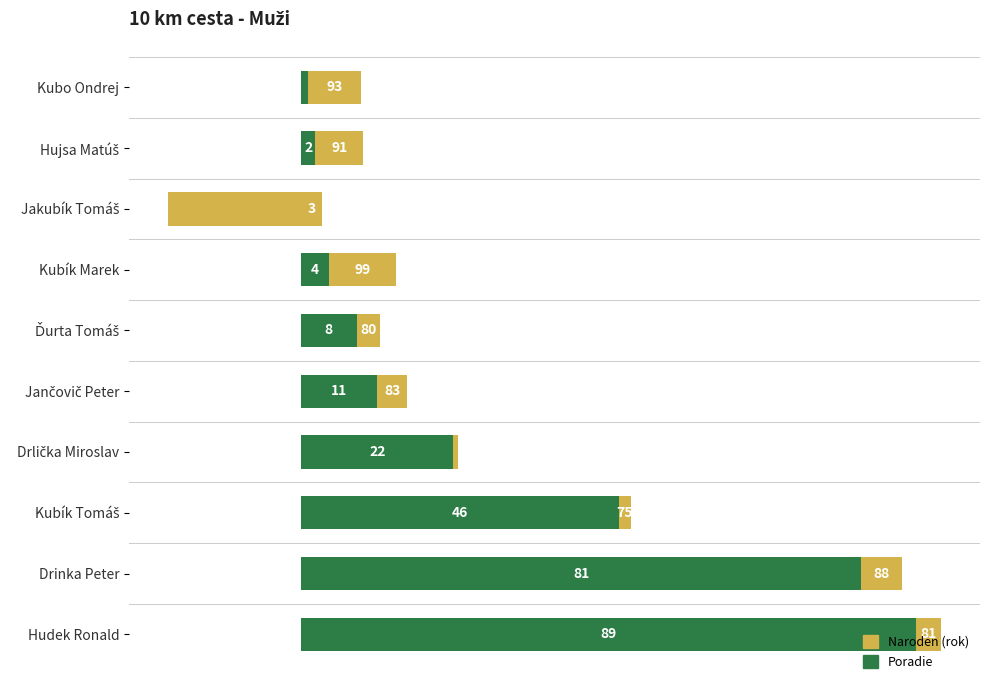

Which series has the largest range (max minus min)?

Poradie